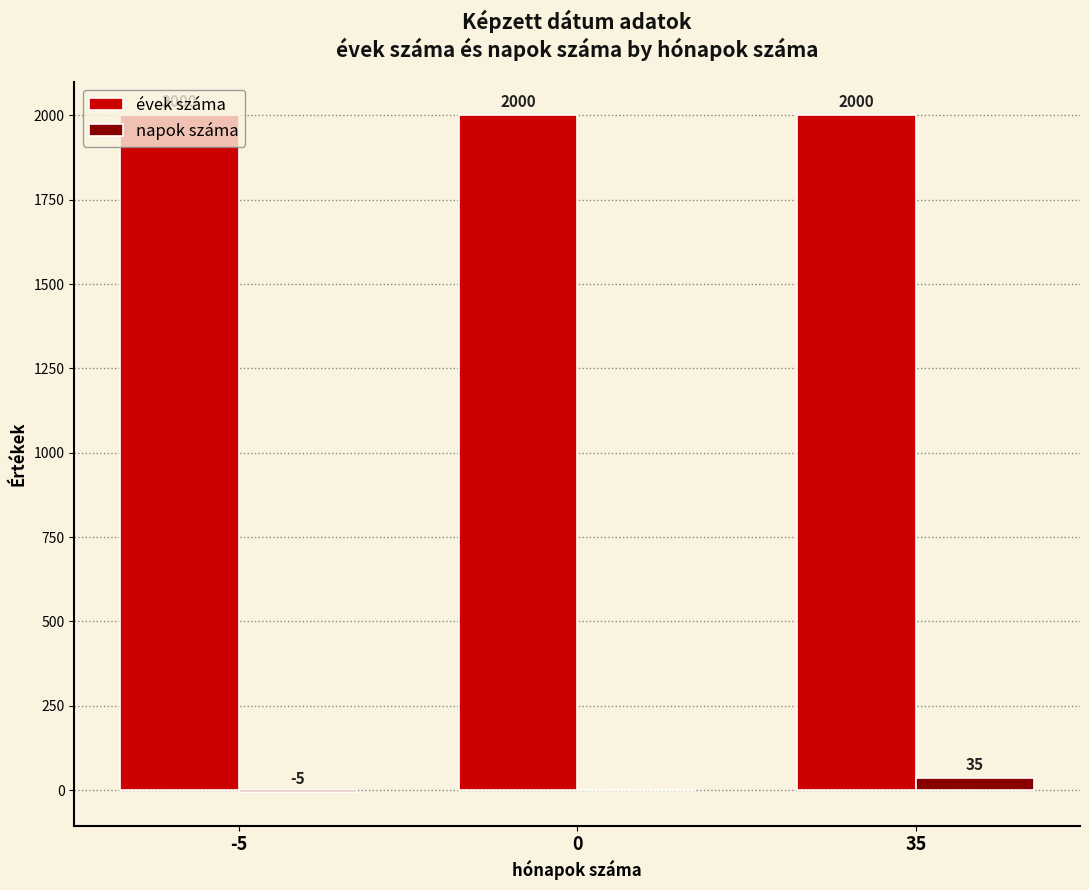

What are all the series names shown in the legend?

évek száma, napok száma